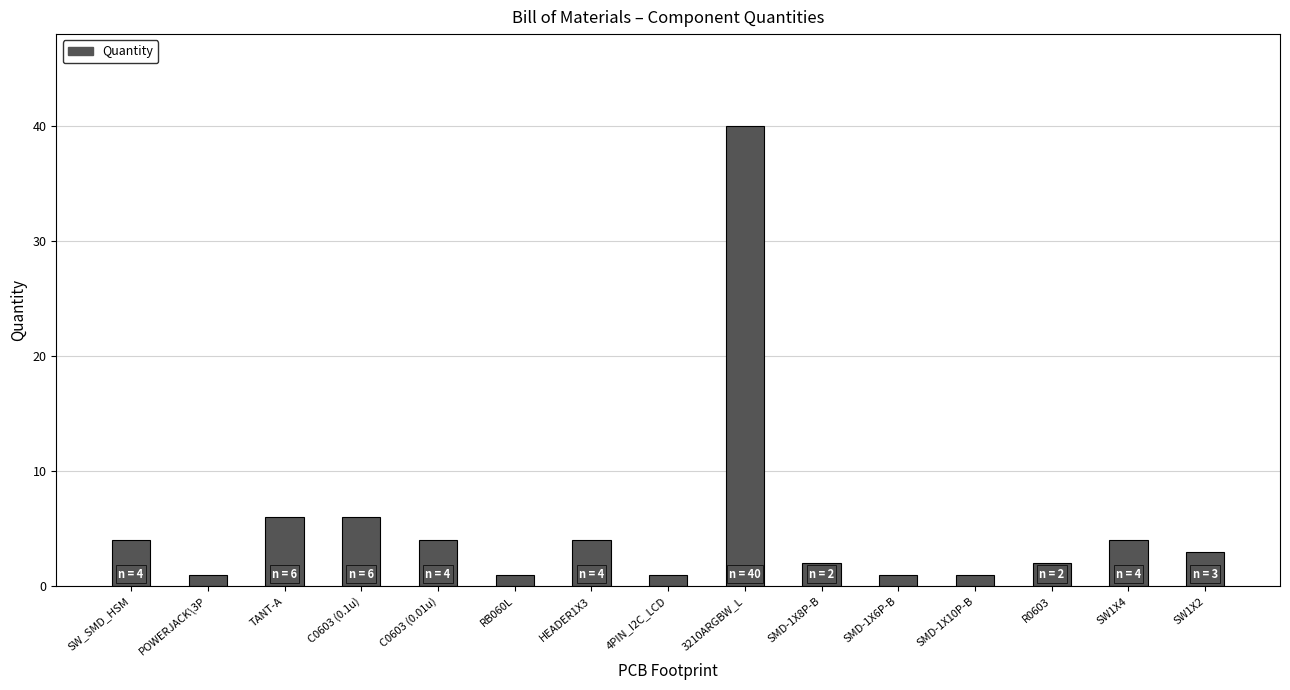

What is the average value?

5